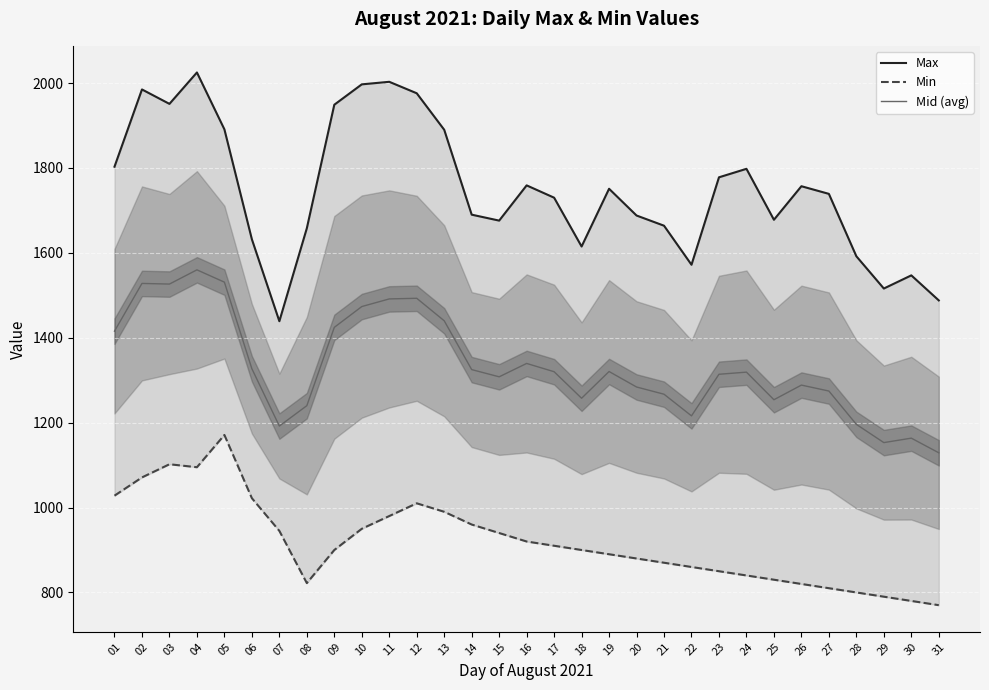

True or false: Mid (avg) has more than 2 interior local peaks.

True